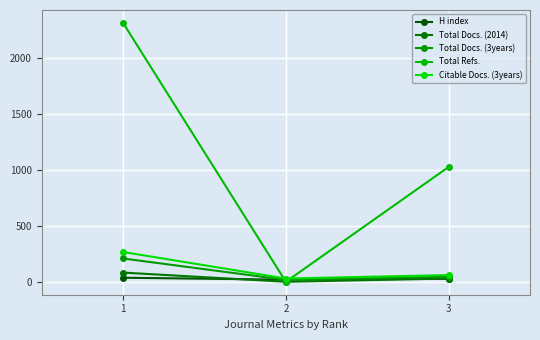

Does the chart have visible grid lines?

Yes